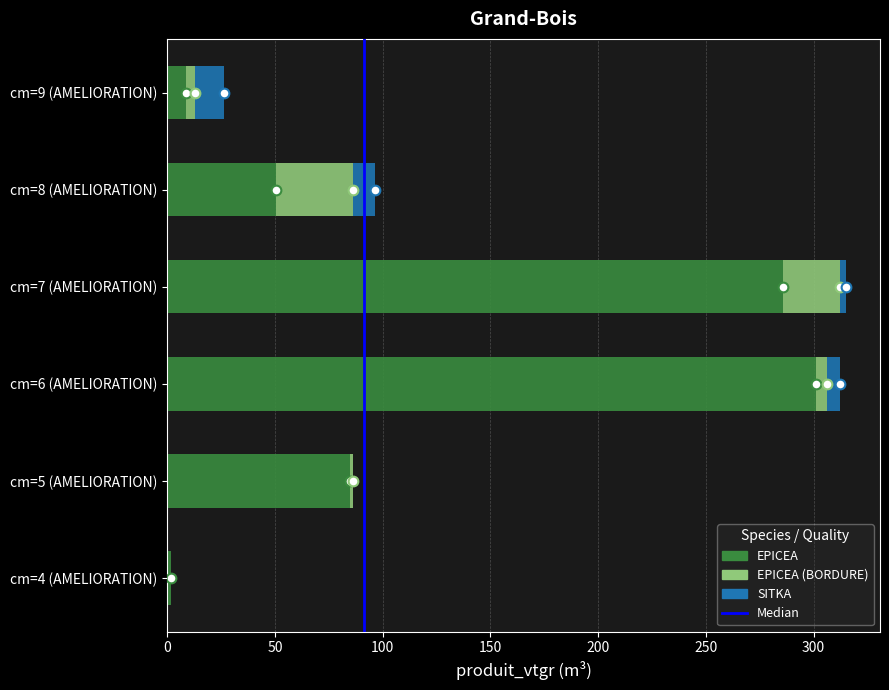

What is the maximum value for EPICEA?

301.3